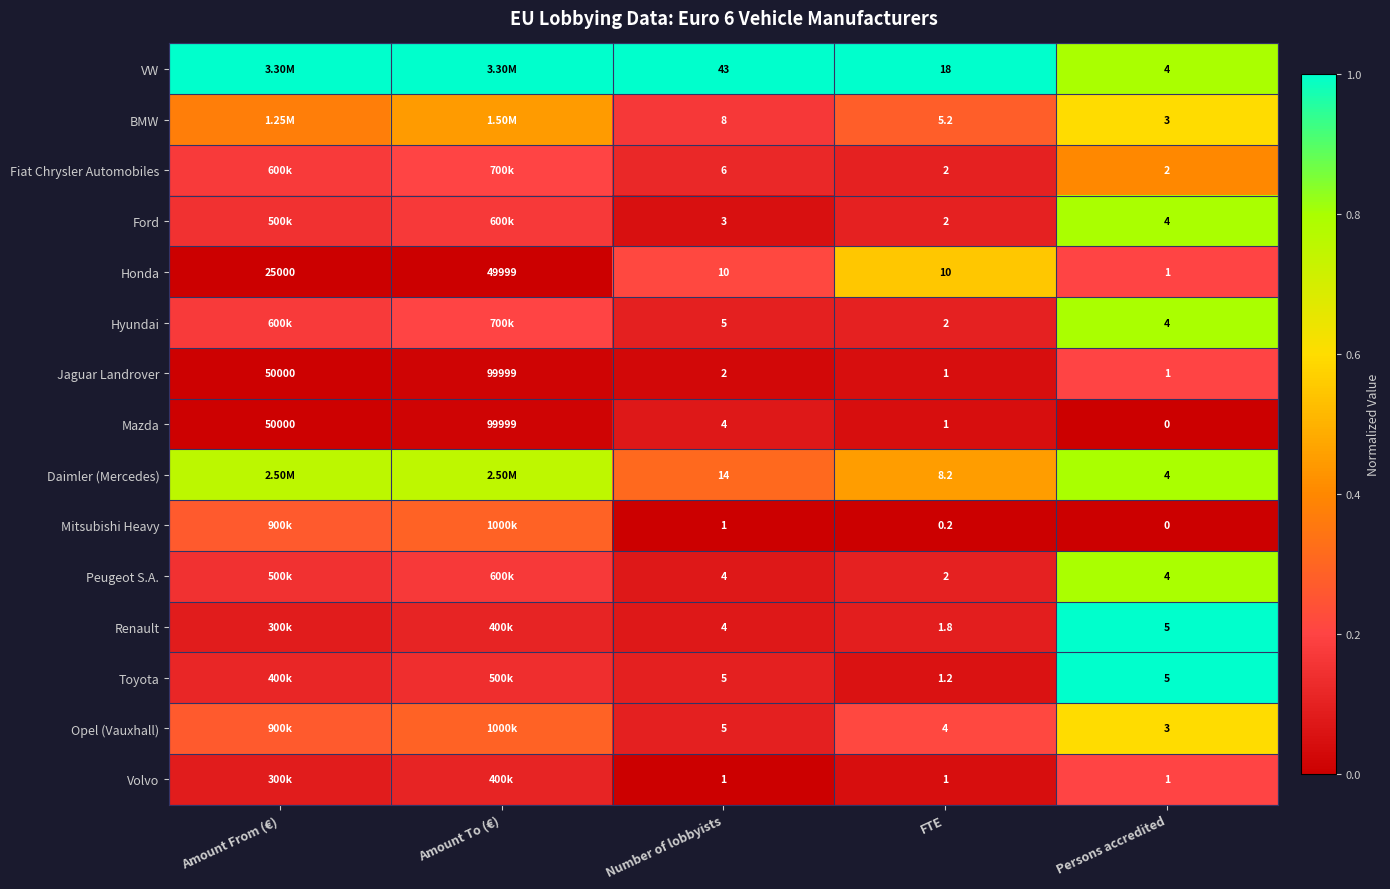

Is the value of Peugeot S.A. at Persons accredited greater than the value of Honda at FTE?

No